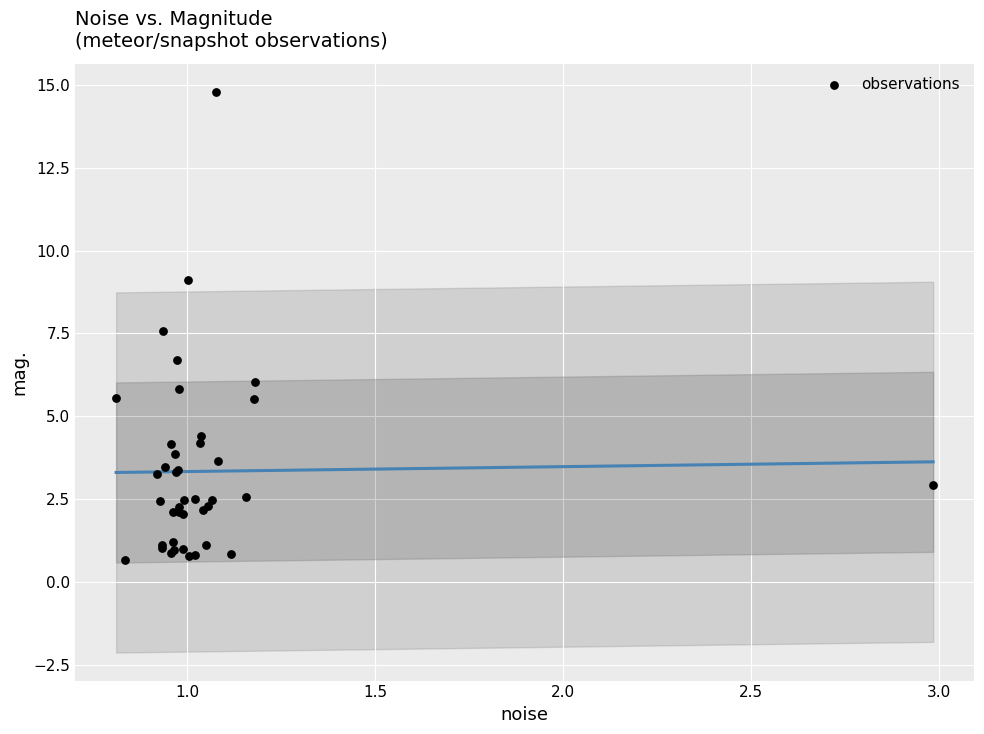

What Y value in the scatter plot is closest to 7?

6.7